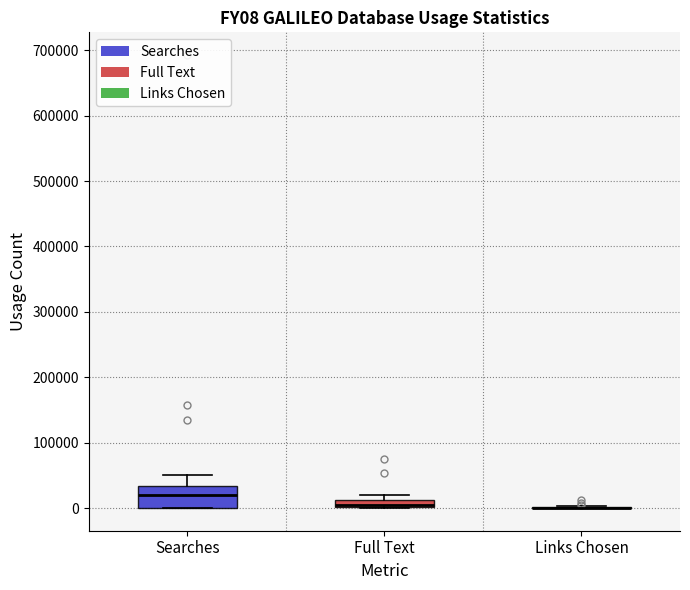

Where is the upper edge of the box for Full Text on the y-axis? The values are not printed on the chart, so give them approximately, as read against the axis.

10000